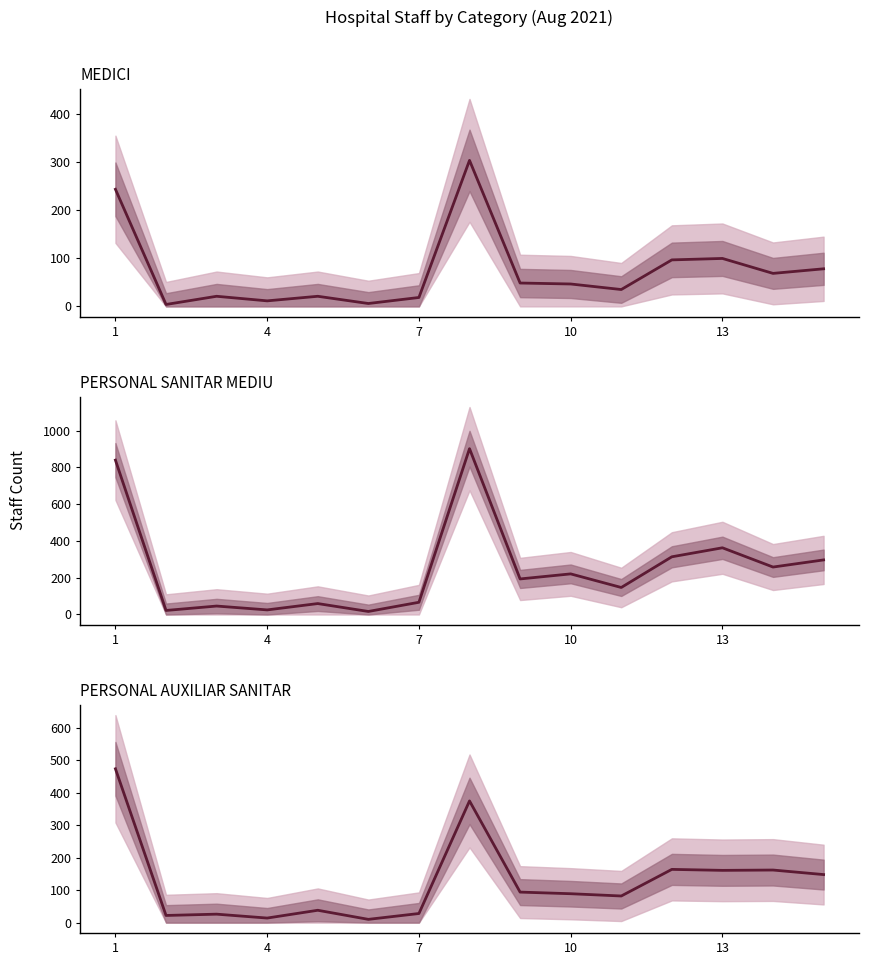

What is the label of the 1st point from the left?

1